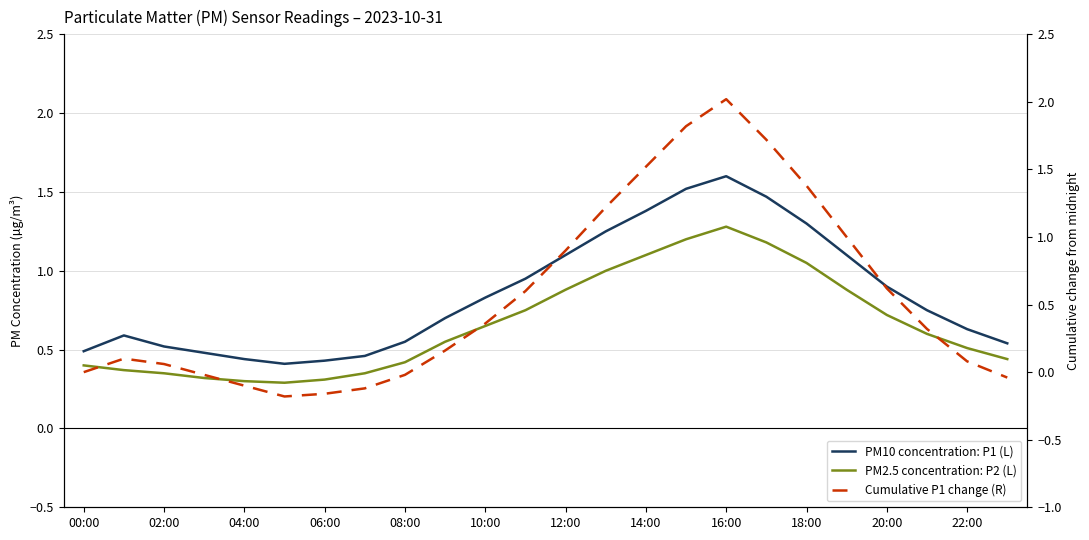

What is the label of the 16th point from the left?

15